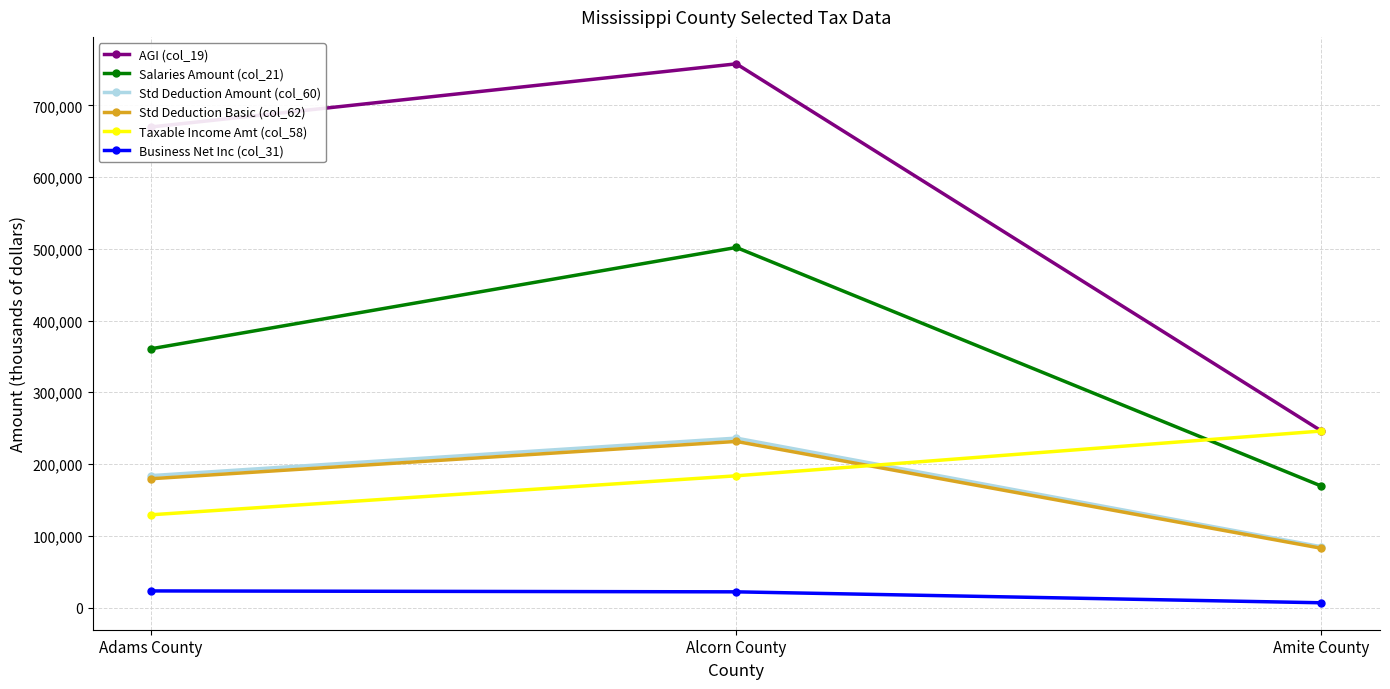

Rank the categories by Salaries Amount (col_21) value from lowest to highest.

Amite County, Adams County, Alcorn County